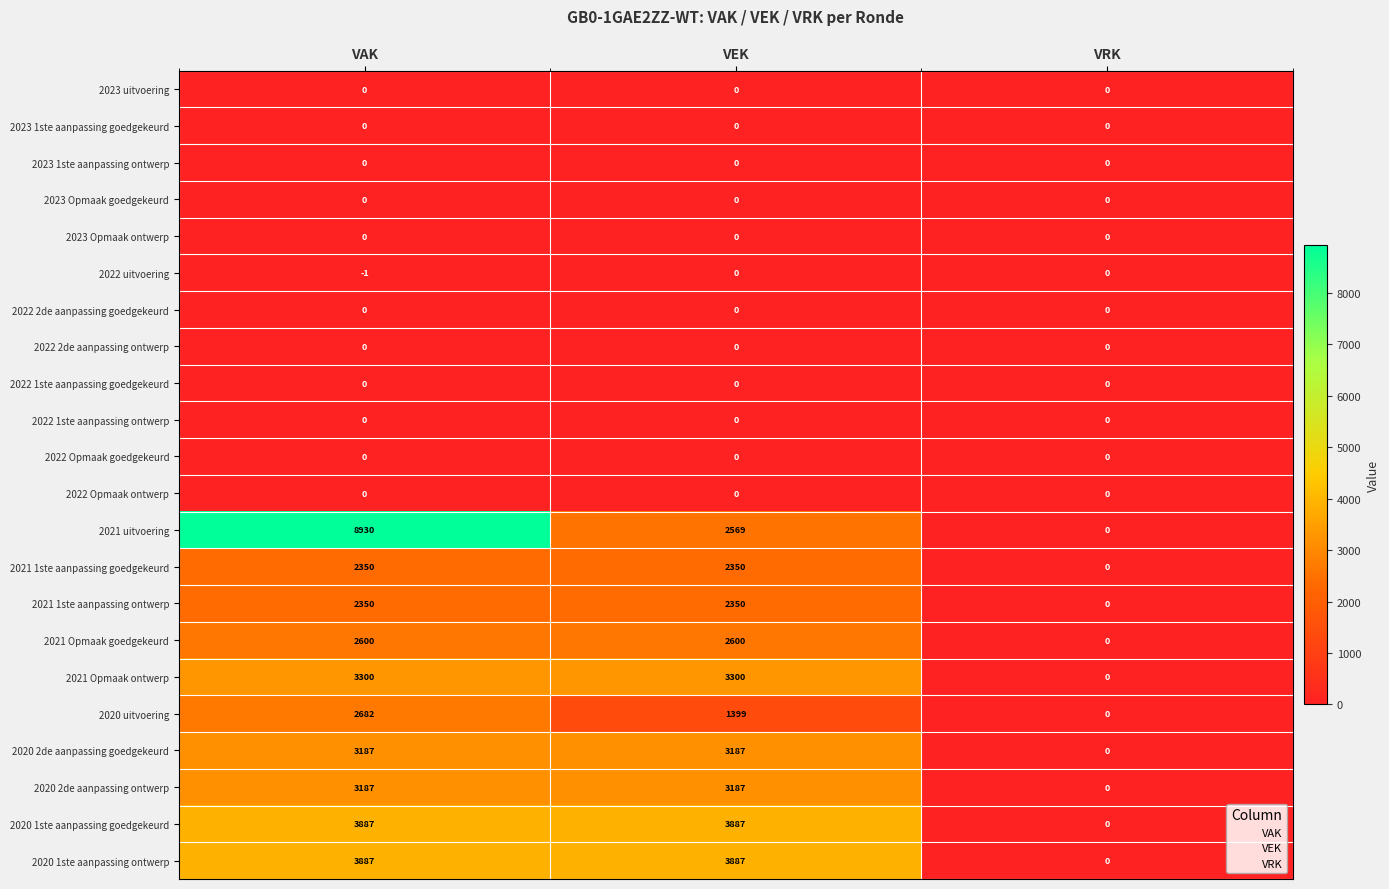

What is the average value of the 2020 2de aanpassing goedgekeurd series?

2125